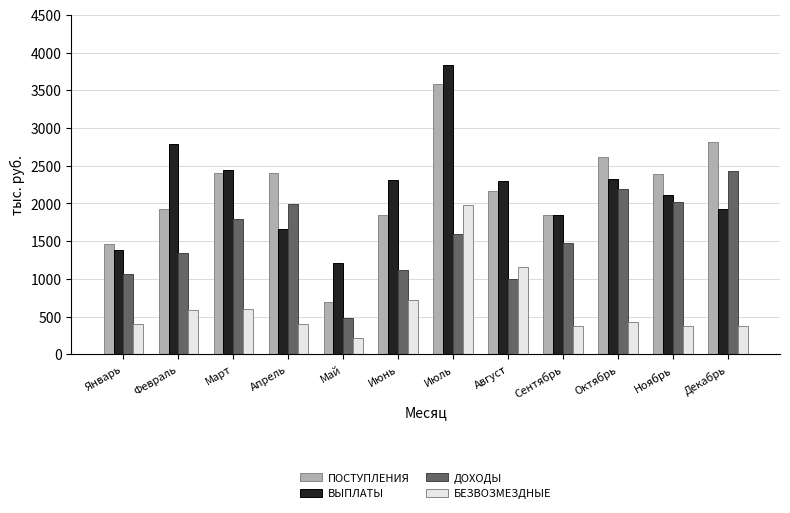

List the series in order of their peak value, lowest first.

БЕЗВОЗМЕЗДНЫЕ, ДОХОДЫ, ПОСТУПЛЕНИЯ, ВЫПЛАТЫ